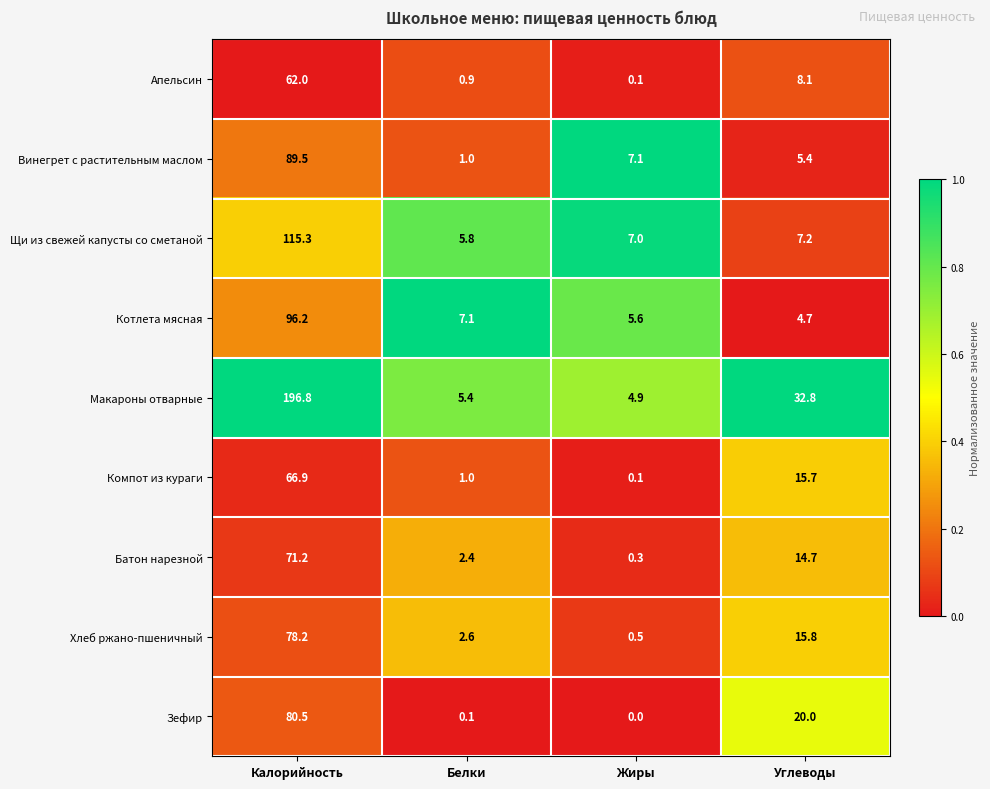

Rank the categories by Апельсин value from highest to lowest.

Калорийность, Углеводы, Белки, Жиры